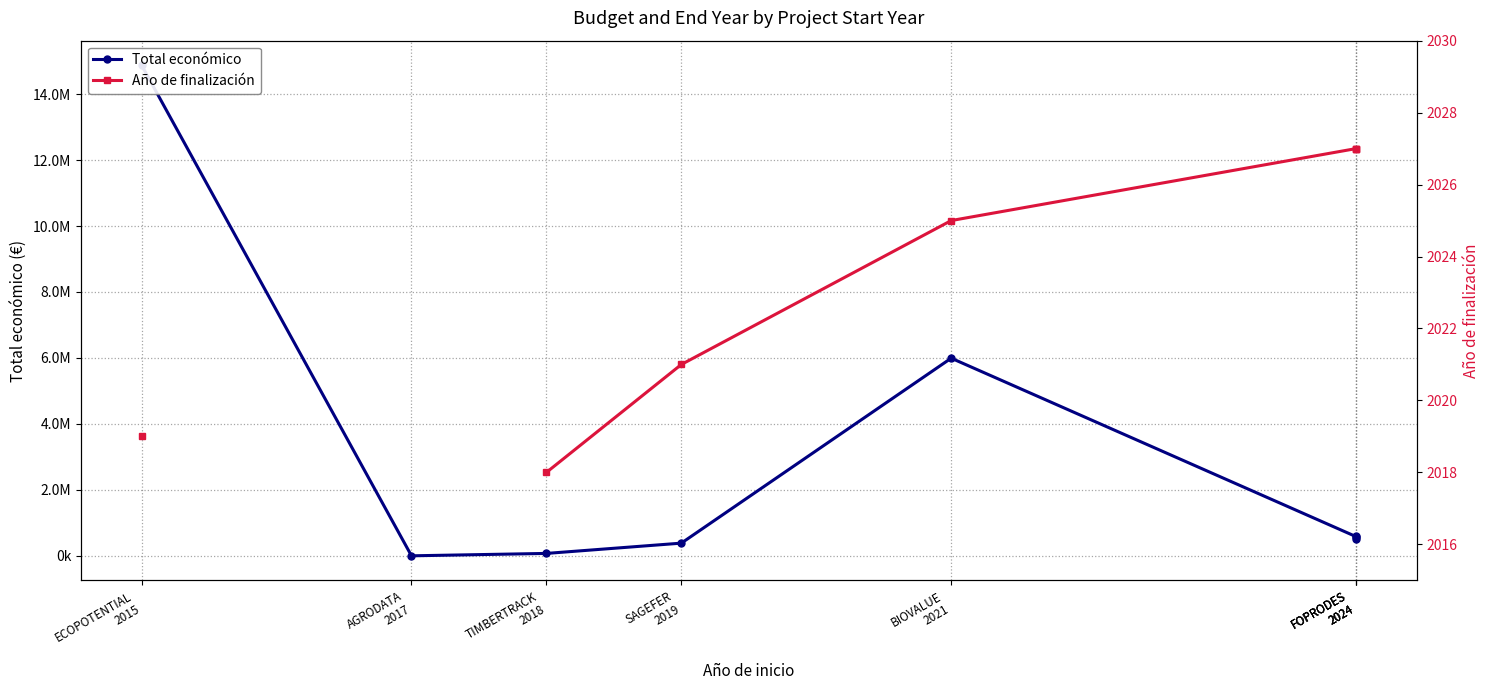

True or false: Total económico has more than 0 interior local peaks.

True